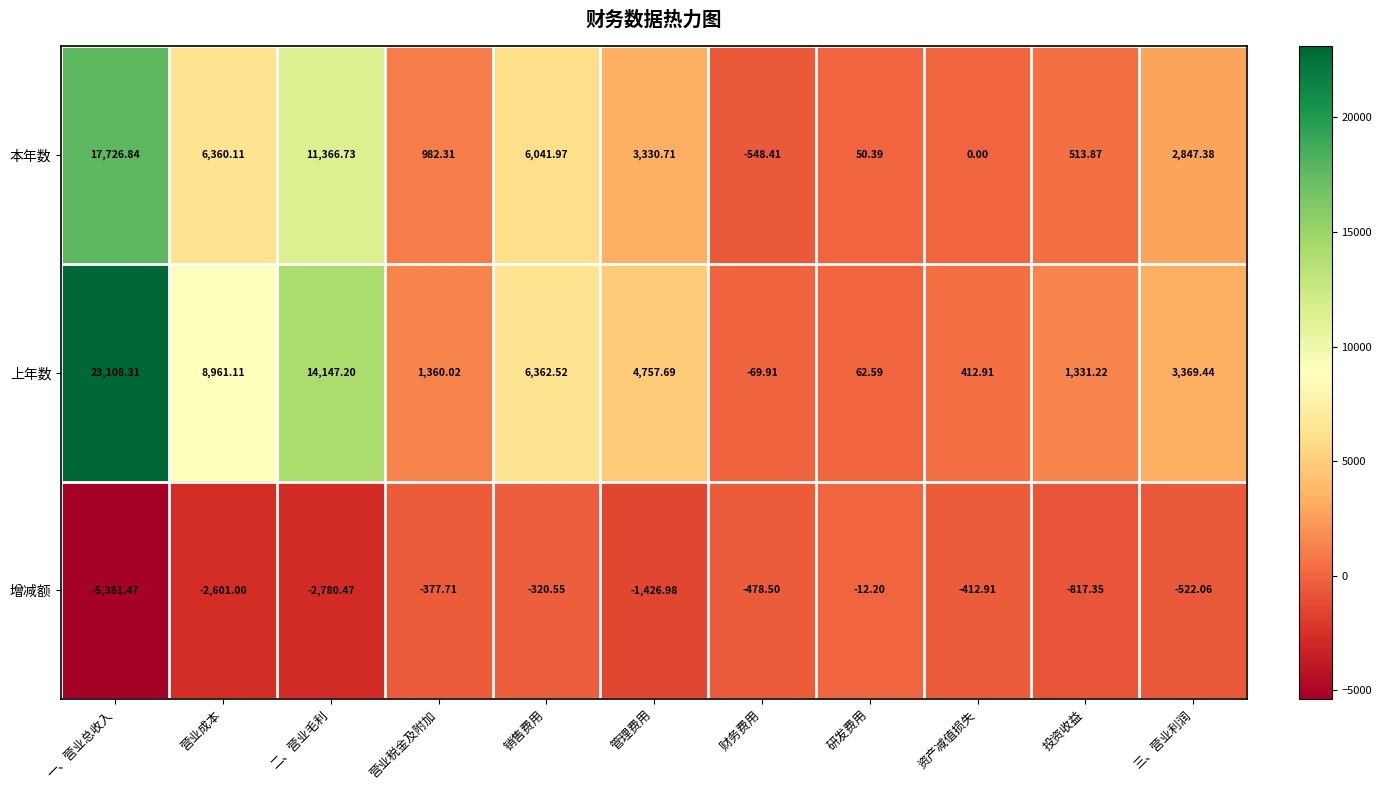

Which series has the largest range (max minus min)?

上年数